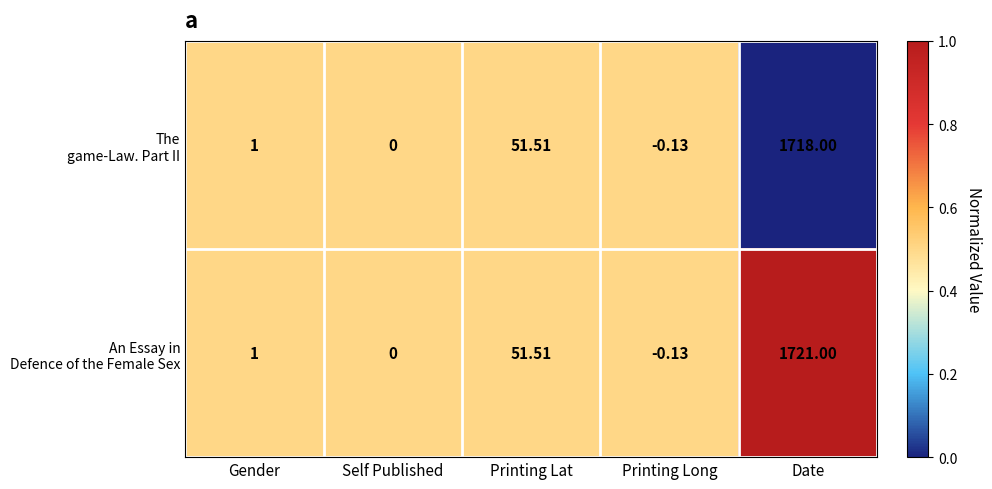

Count the number of categories in the chart.

5